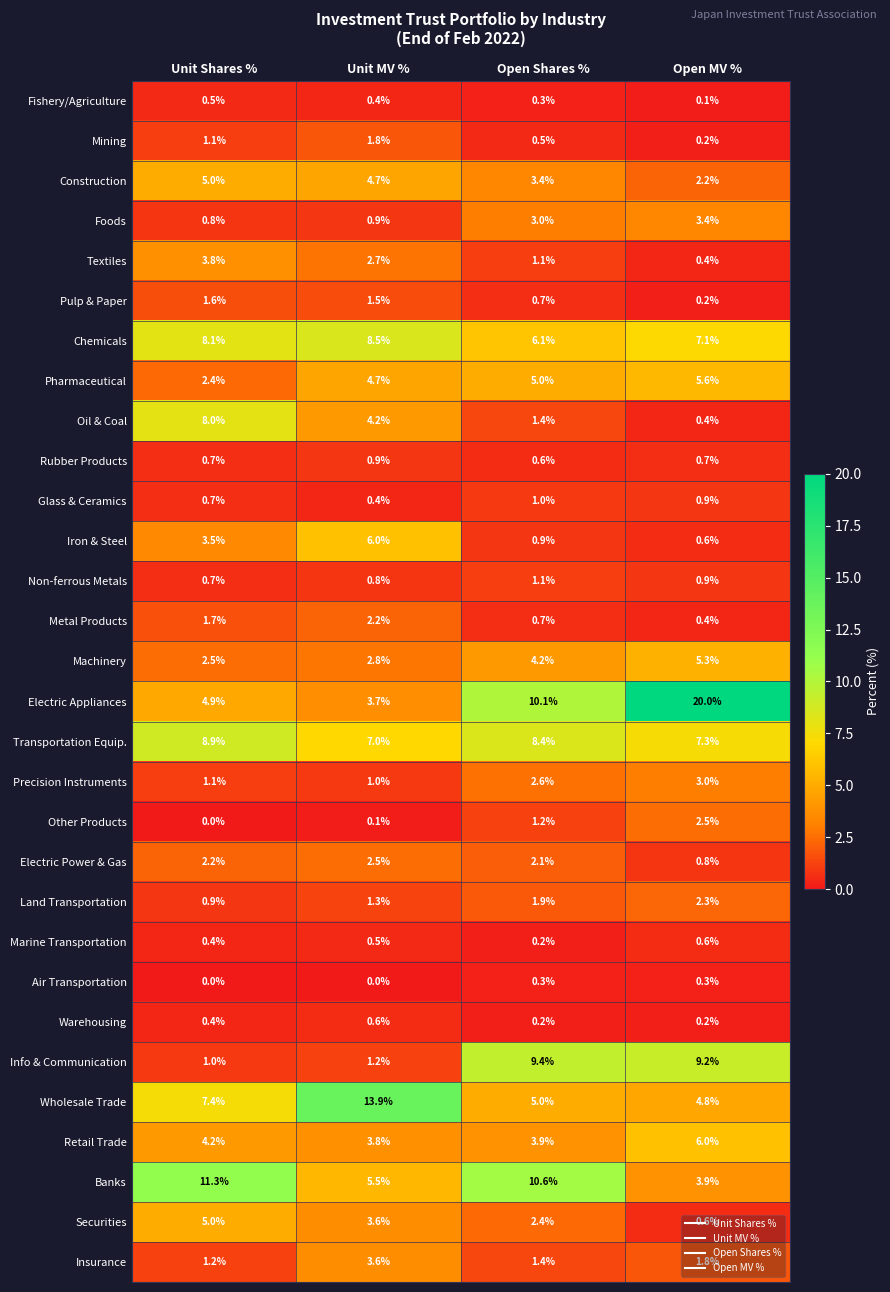

Which label corresponds to the largest value in the chart?

Open MV %